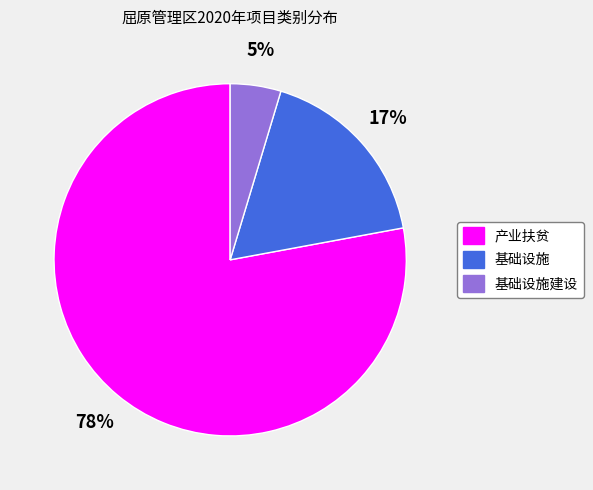

Which category accounts for the majority?

产业扶贫